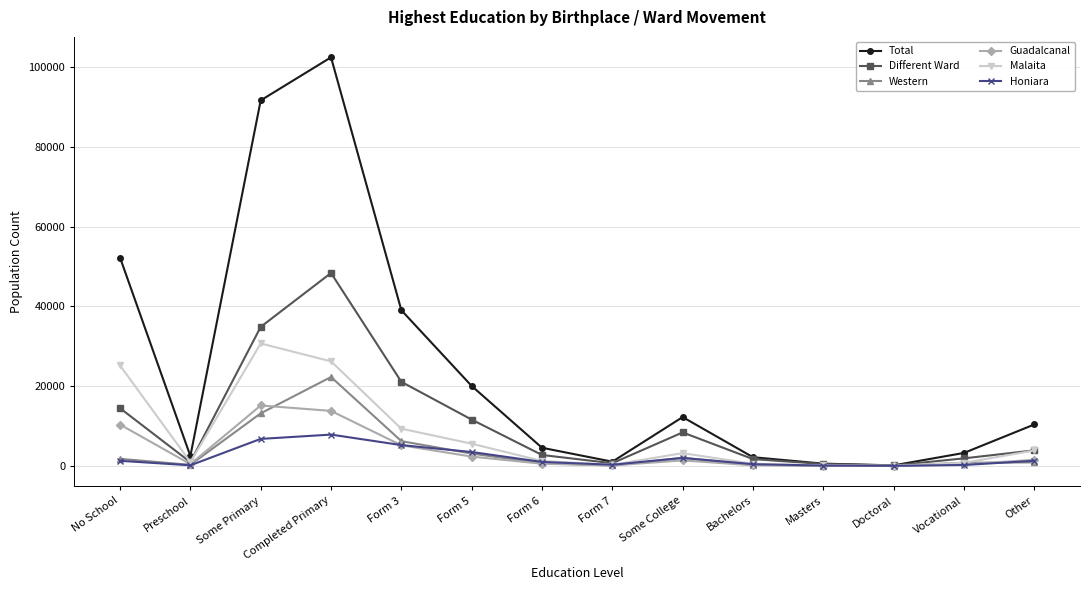

The value of Guadalcanal at Completed Primary is 13799. True or false?

True